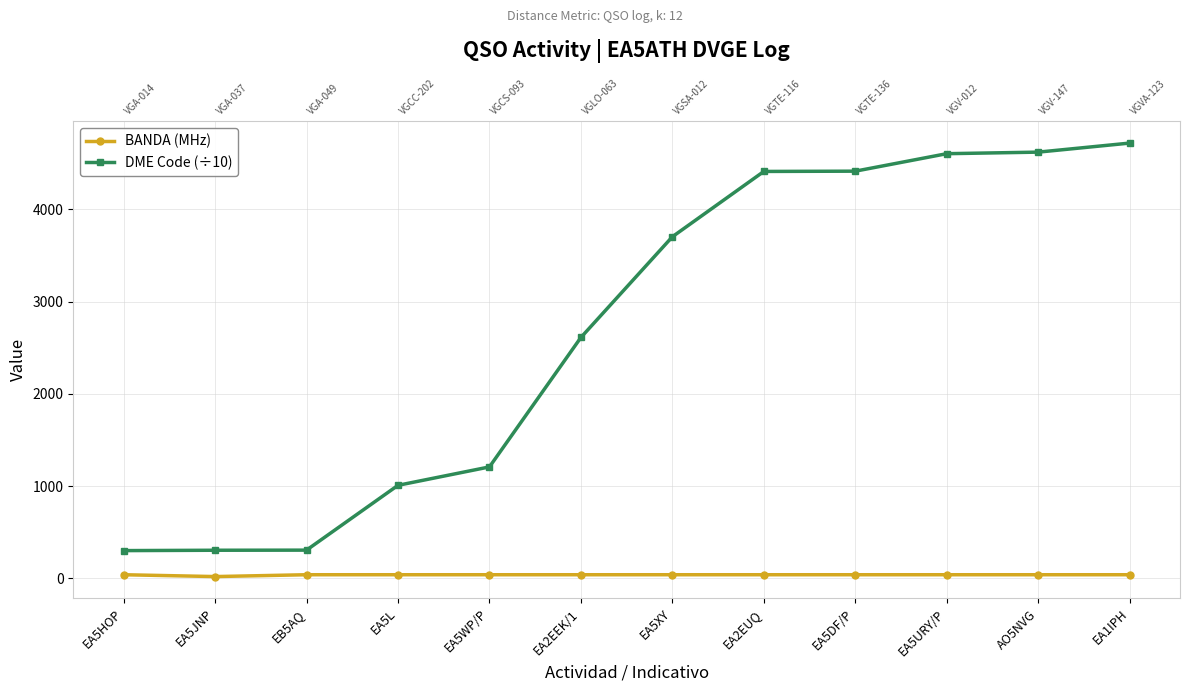

Reading left to right, list all the values displayed in this chart.

BANDA (MHz): EA5HOP=40.0	EA5JNP=20.0	EB5AQ=40.0	EA5L=40.0	EA5WP/P=40.0	EA2EEK/1=40.0	EA5XY=40.0	EA2EUQ=40.0	EA5DF/P=40.0	EA5URY/P=40.0	AO5NVG=40.0	EA1IPH=40.0
DME Code (÷10): EA5HOP=301.4	EA5JNP=305.3	EB5AQ=306.5	EA5L=1008.7	EA5WP/P=1208.2	EA2EEK/1=2610.8	EA5XY=3702.1	EA2EUQ=4409.7	EA5DF/P=4412.7	EA5URY/P=4602.1	AO5NVG=4619.0	EA1IPH=4717.0